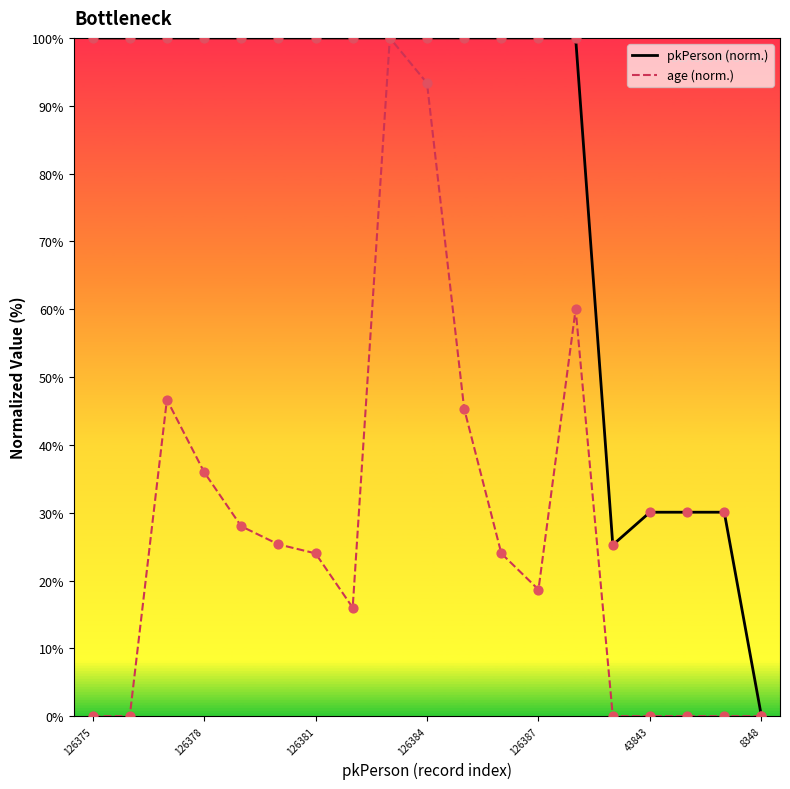

What are all the series names shown in the legend?

pkPerson, age